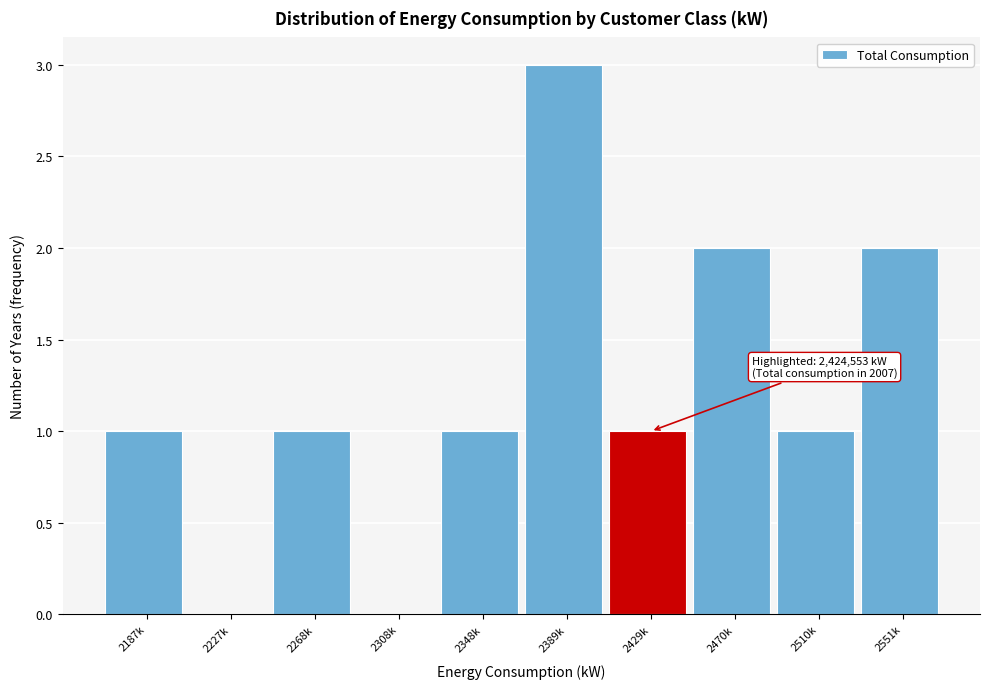

Reading left to right, transcribe all the data shown in this chart.

2187k=1	2227k=0	2268k=1	2308k=0	2348k=1	2389k=3	2429k=1	2470k=2	2510k=1	2551k=2